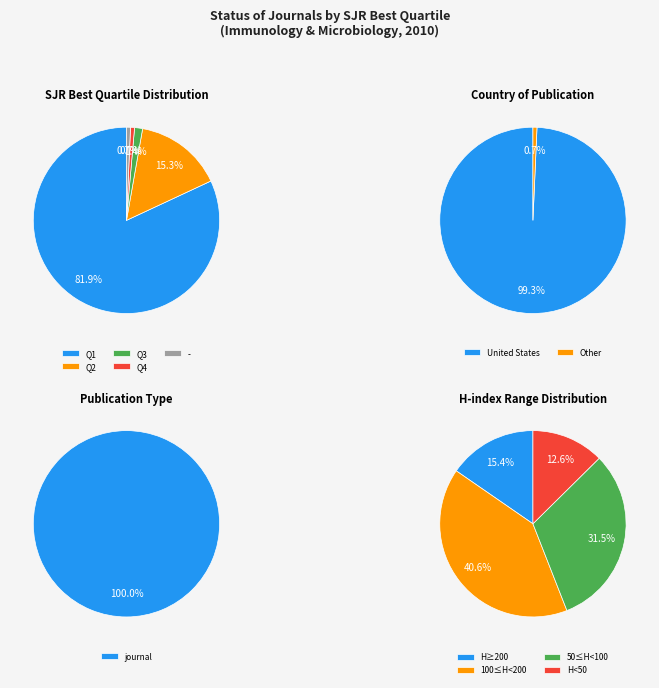

Which category accounts for the majority?

Q1